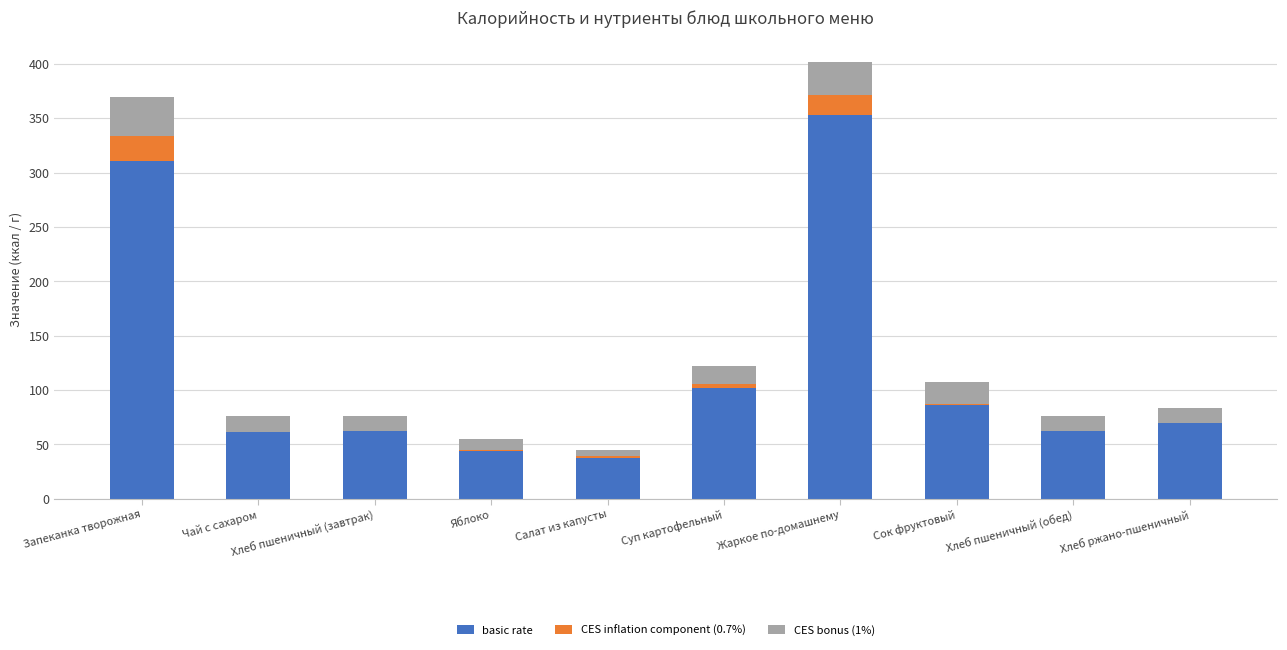

At which label is basic rate closest to 195?

Суп картофельный